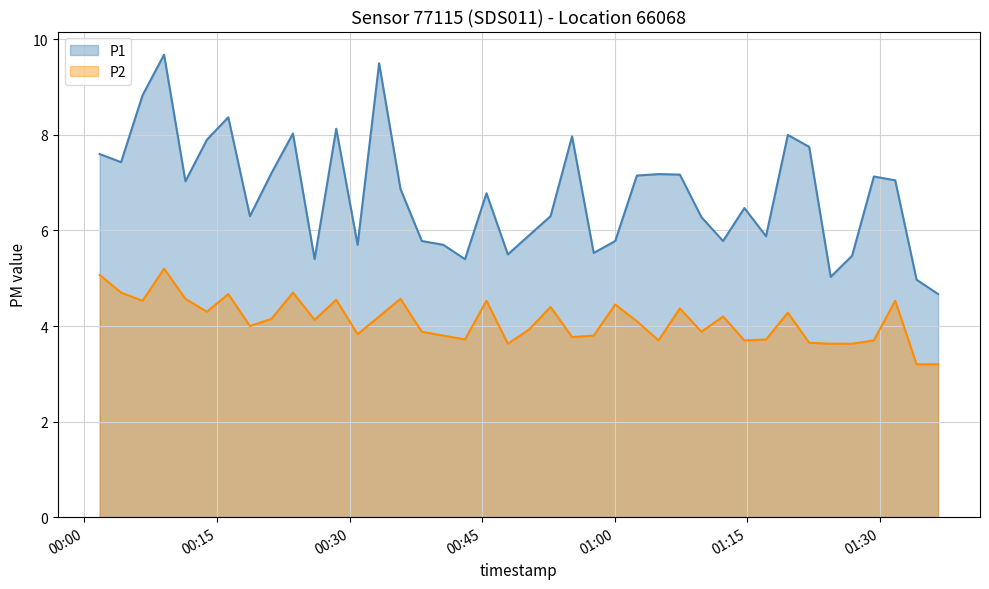

What is the label of the 28th point from the left?

2023-01-08T01:07:23